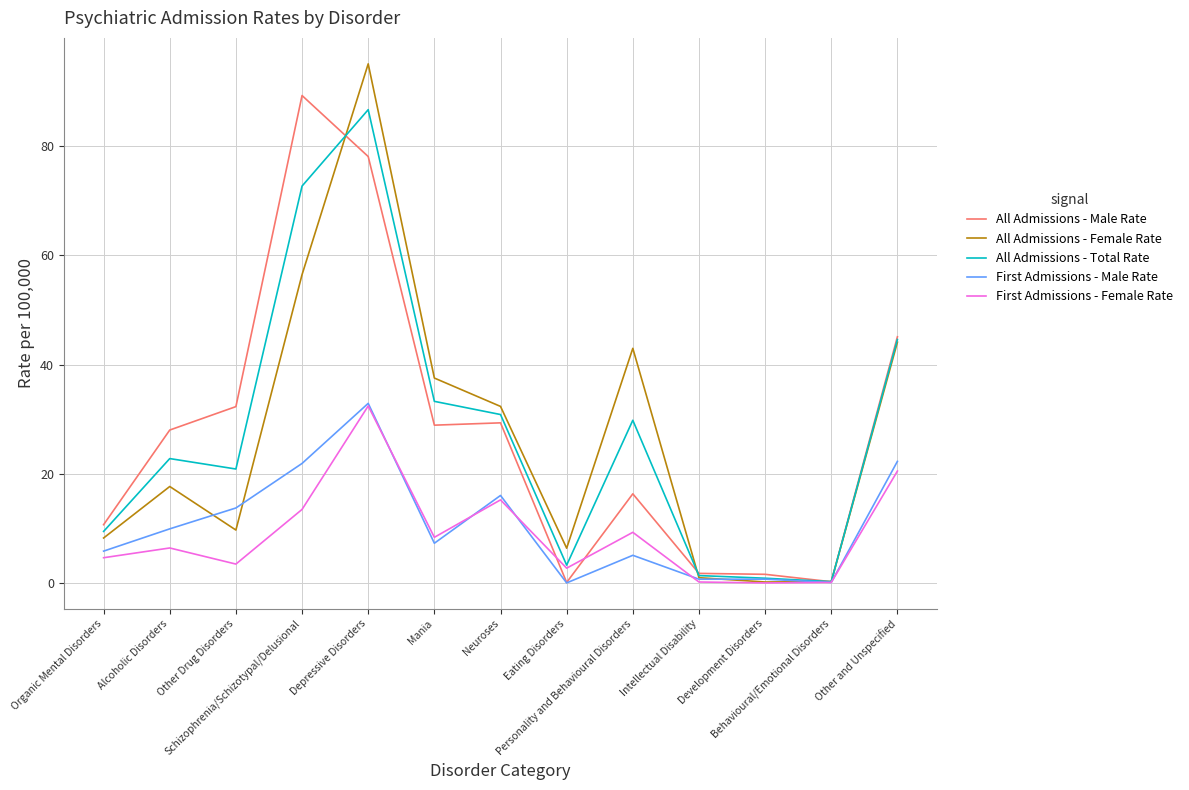

Reading right to left, what are all the values shown in this chart?

All Admissions - Male Rate: Other and Unspecified=45.1	Behavioural/Emotional Disorders=0.3	Development Disorders=1.6	Intellectual Disability=1.8	Personality and Behavioural Disorders=16.4	Eating Disorders=0.1	Neuroses=29.3	Mania=28.9	Depressive Disorders=78.1	Schizophrenia/Schizotypal/Delusional=89.3	Other Drug Disorders=32.3	Alcoholic Disorders=28.0	Organic Mental Disorders=10.7
All Admissions - Female Rate: Other and Unspecified=44.1	Behavioural/Emotional Disorders=0.3	Development Disorders=0.2	Intellectual Disability=1.0	Personality and Behavioural Disorders=43.0	Eating Disorders=6.4	Neuroses=32.4	Mania=37.6	Depressive Disorders=95.1	Schizophrenia/Schizotypal/Delusional=56.5	Other Drug Disorders=9.7	Alcoholic Disorders=17.7	Organic Mental Disorders=8.3
All Admissions - Total Rate: Other and Unspecified=44.6	Behavioural/Emotional Disorders=0.3	Development Disorders=0.9	Intellectual Disability=1.4	Personality and Behavioural Disorders=29.8	Eating Disorders=3.3	Neuroses=30.9	Mania=33.3	Depressive Disorders=86.7	Schizophrenia/Schizotypal/Delusional=72.7	Other Drug Disorders=20.9	Alcoholic Disorders=22.8	Organic Mental Disorders=9.5
First Admissions - Male Rate: Other and Unspecified=22.3	Behavioural/Emotional Disorders=0.1	Development Disorders=0.7	Intellectual Disability=0.7	Personality and Behavioural Disorders=5.1	Eating Disorders=0.0	Neuroses=16.1	Mania=7.3	Depressive Disorders=32.9	Schizophrenia/Schizotypal/Delusional=21.9	Other Drug Disorders=13.8	Alcoholic Disorders=9.9	Organic Mental Disorders=5.9
First Admissions - Female Rate: Other and Unspecified=20.5	Behavioural/Emotional Disorders=0.1	Development Disorders=0.0	Intellectual Disability=0.2	Personality and Behavioural Disorders=9.3	Eating Disorders=2.7	Neuroses=15.2	Mania=8.4	Depressive Disorders=32.4	Schizophrenia/Schizotypal/Delusional=13.5	Other Drug Disorders=3.5	Alcoholic Disorders=6.4	Organic Mental Disorders=4.7